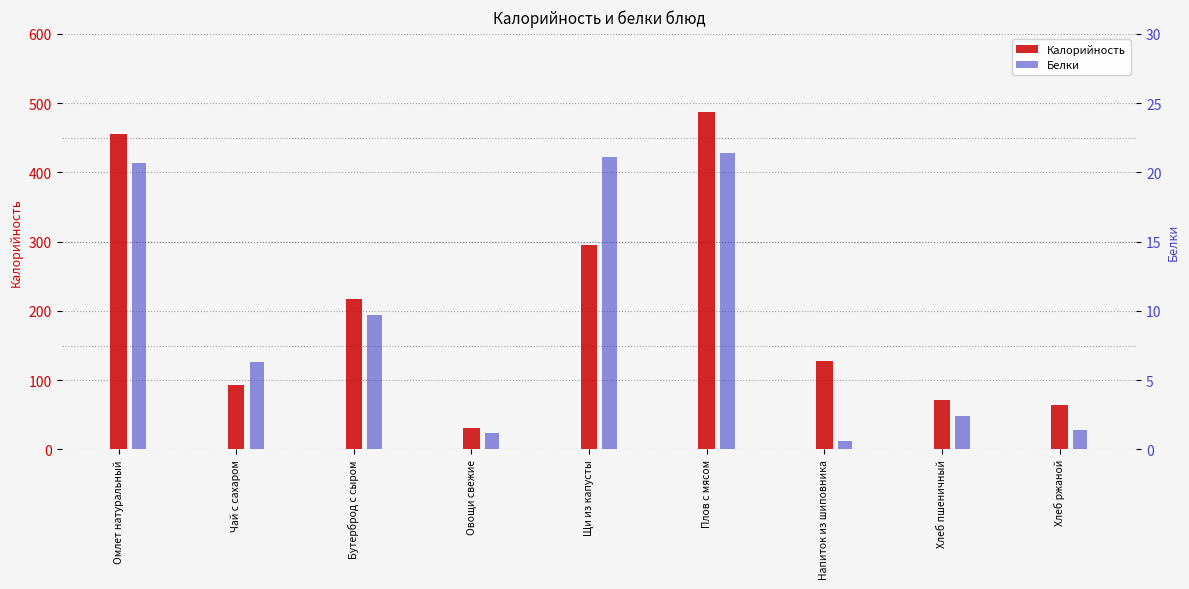

The value of Калорийность at Щи из капусты is 510.5. True or false?

False